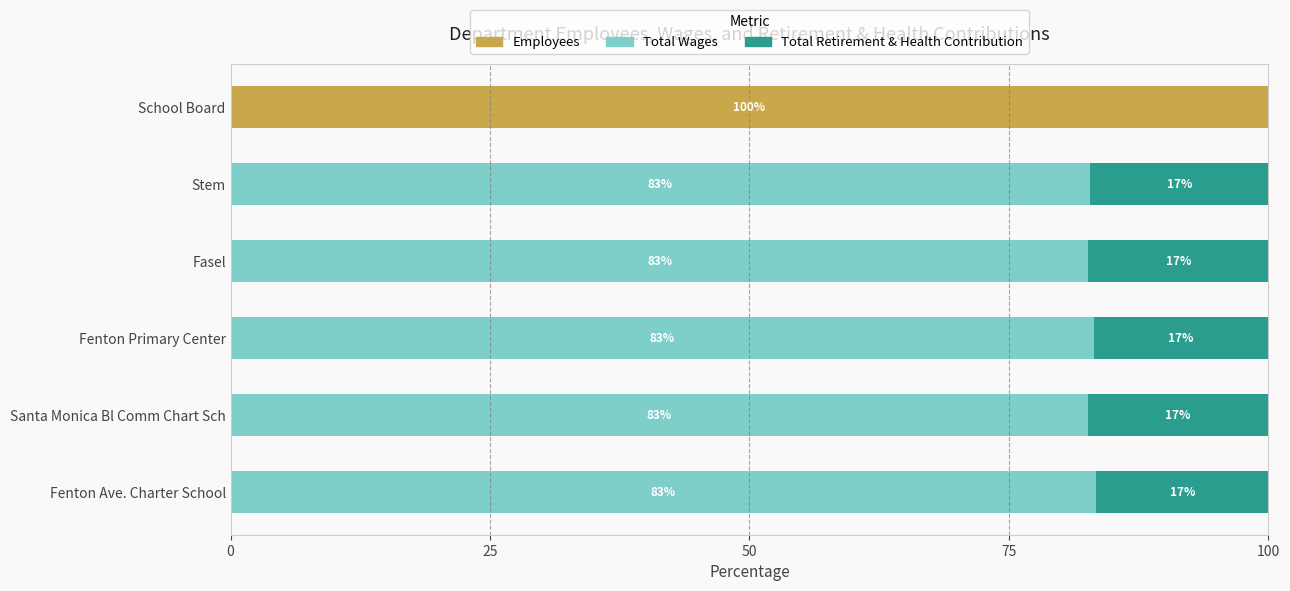

How many data points does each series have?

6